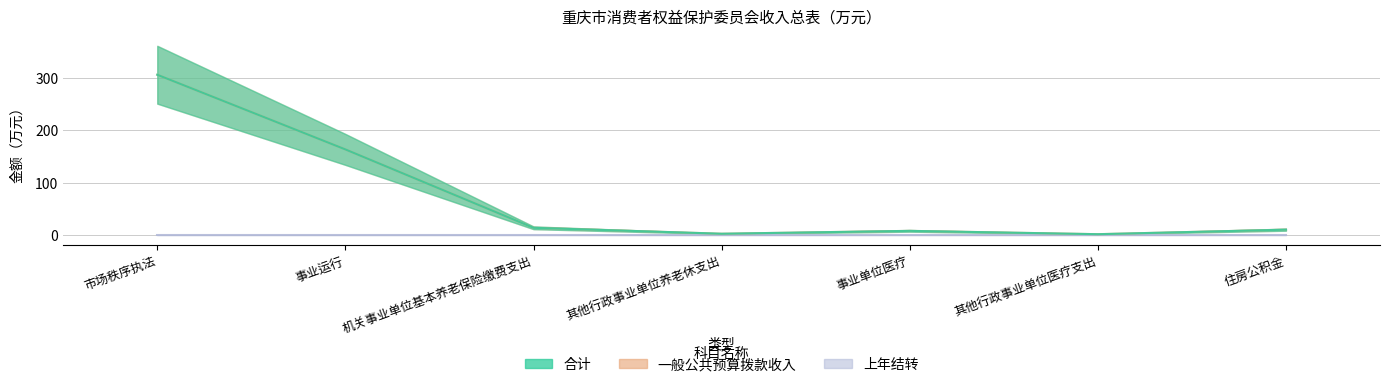

Is it true that 一般公共预算拨款收入 equals 3.0 at 其他行政事业单位养老休支出?

True